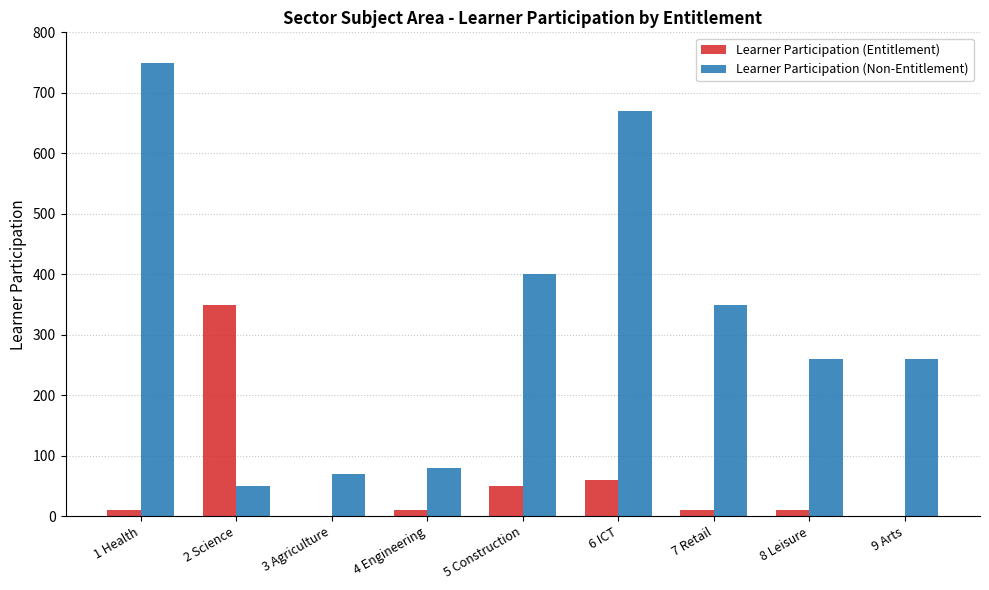

Count the number of categories in the chart.

9